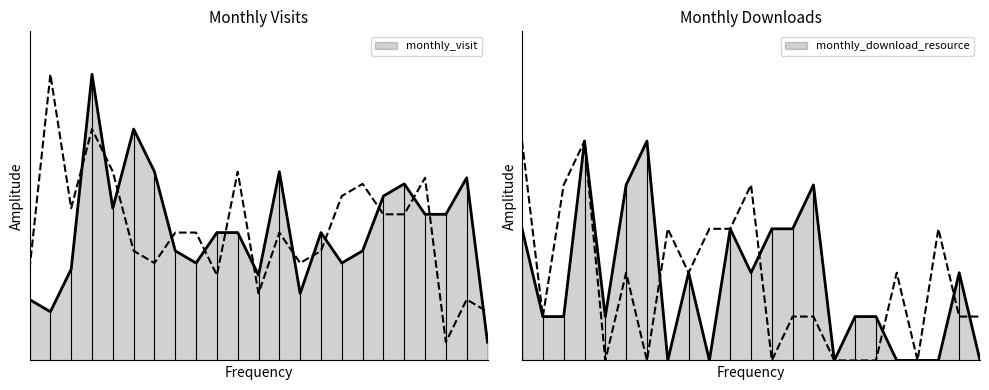

Rank the series at 2023-11 from highest to lowest value.

monthly_visit, monthly_download_resource